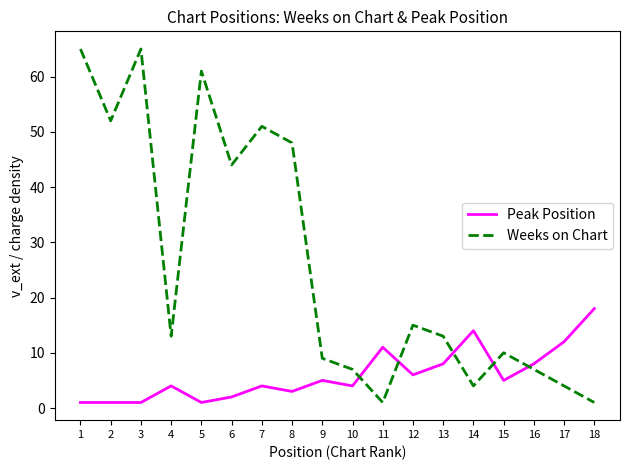

How many intersections are there between Weeks on Chart and Peak Position?

5